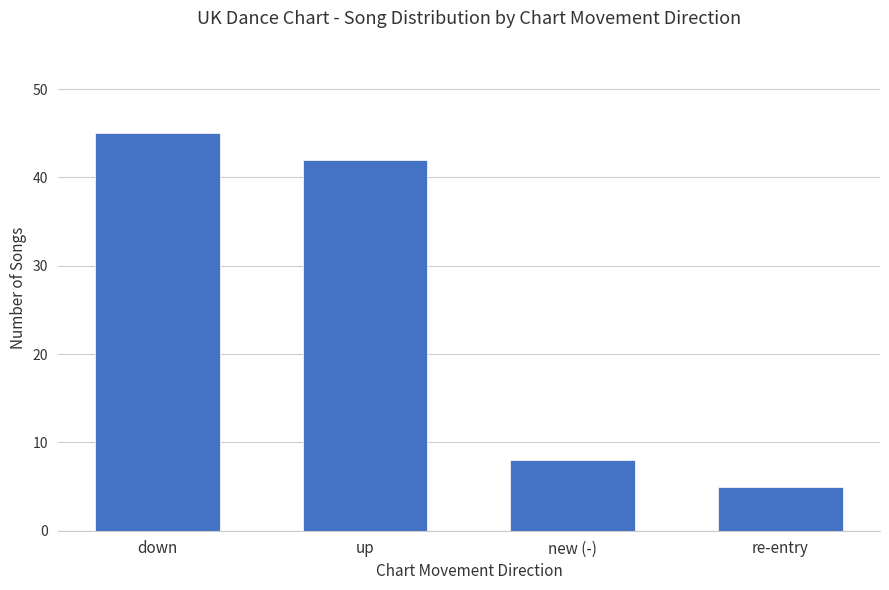

Reading left to right, list all the values displayed in this chart.

down=45	up=42	new (-)=8	re-entry=5